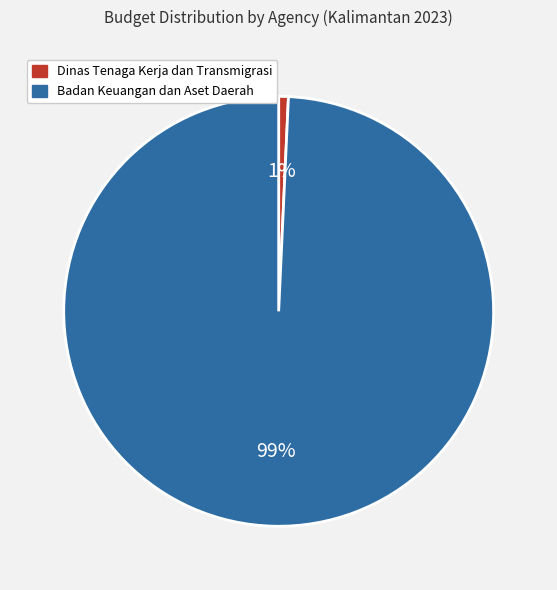

To the nearest percent, what is the average slice percentage?

50%